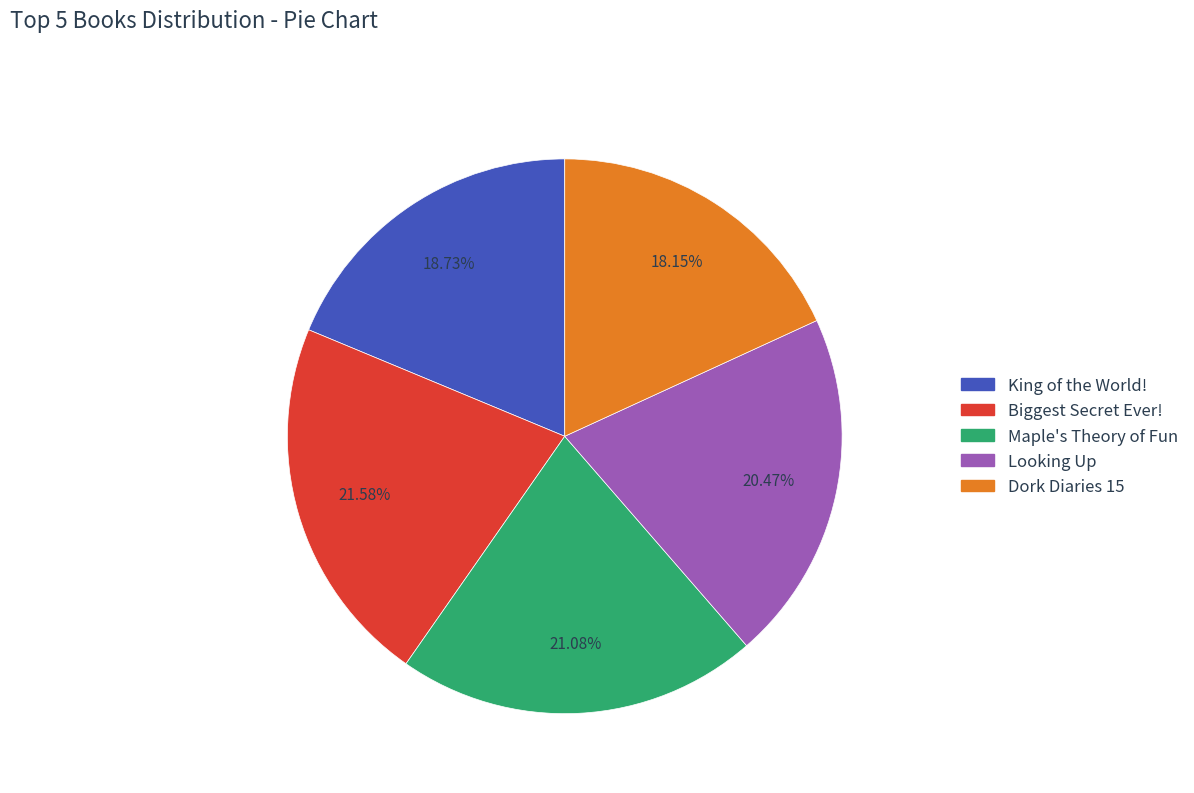

To the nearest percent, what is the difference between the largest and smallest slice percentages?

3%